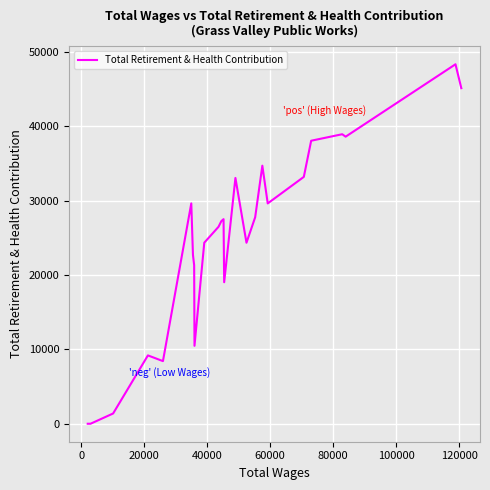

What is the greatest value displayed?

48324